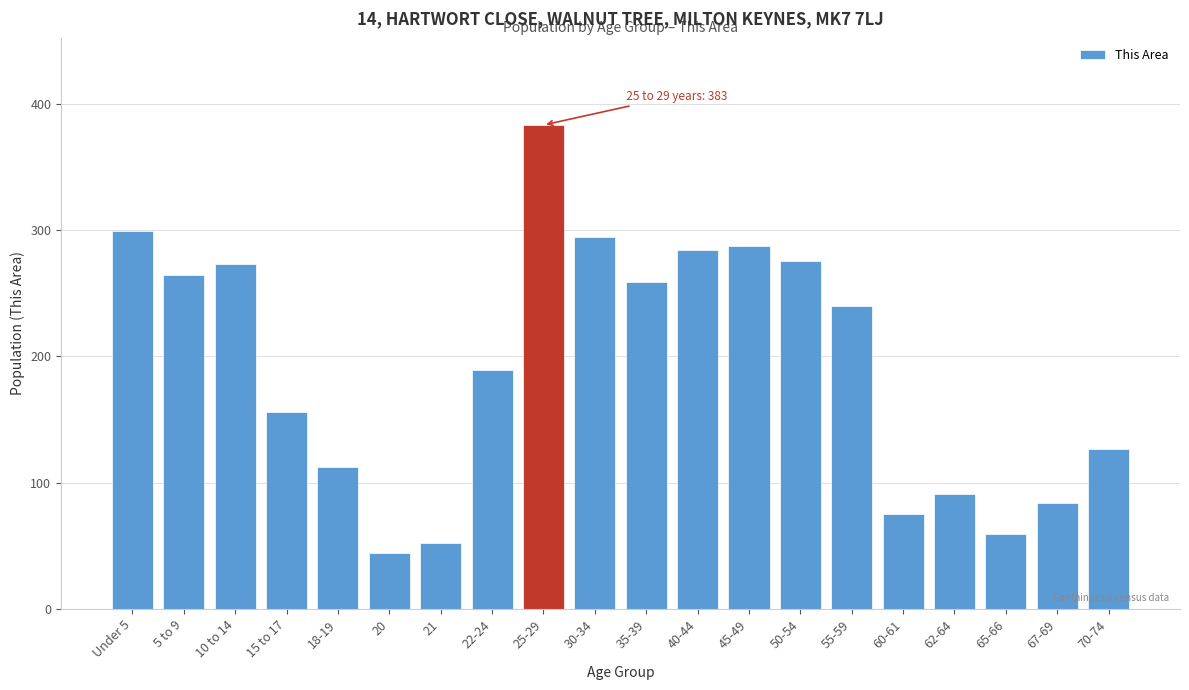

Reading left to right, extract all data points from this chart.

299	264	273	156	112	44	52	189	383	294	259	284	287	275	240	75	91	59	84	127